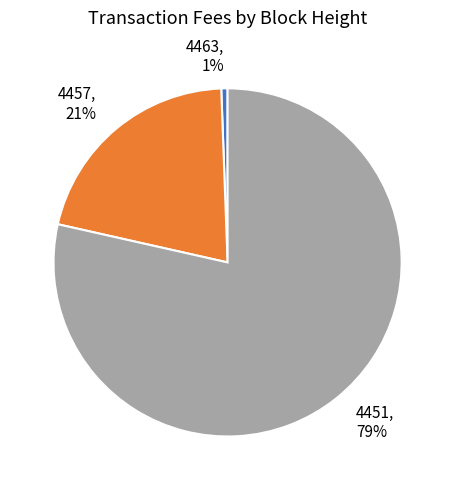

To the nearest percent, what is the combined percentage of 4451 and 4463?

79%